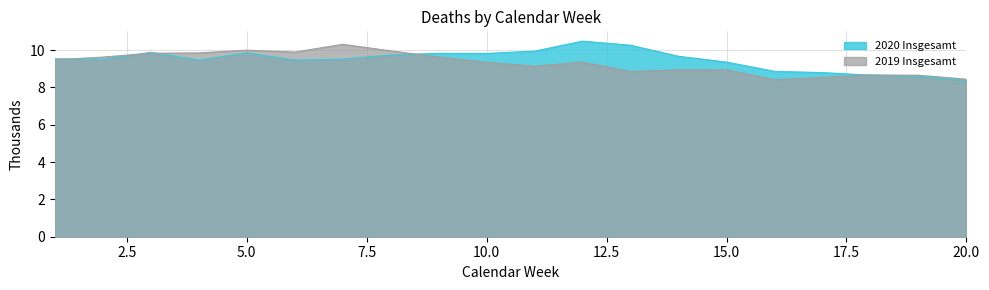

True or false: 2019 Insgesamt and 2020 Insgesamt intersect in this chart.

True